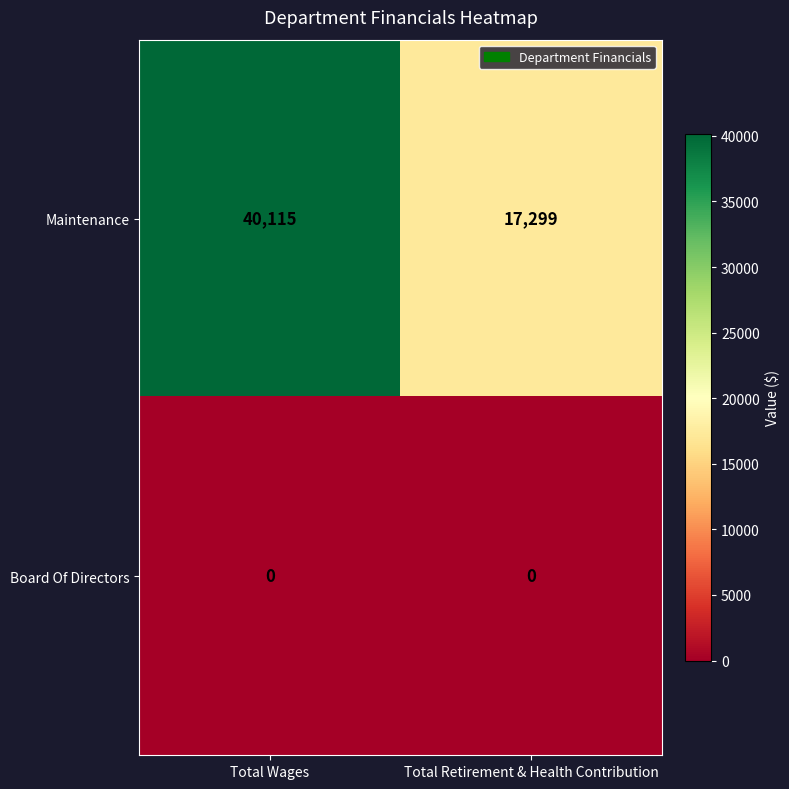

Reading left to right, extract all data points from this chart.

Maintenance: 40115	17299
Board Of Directors: 0	0